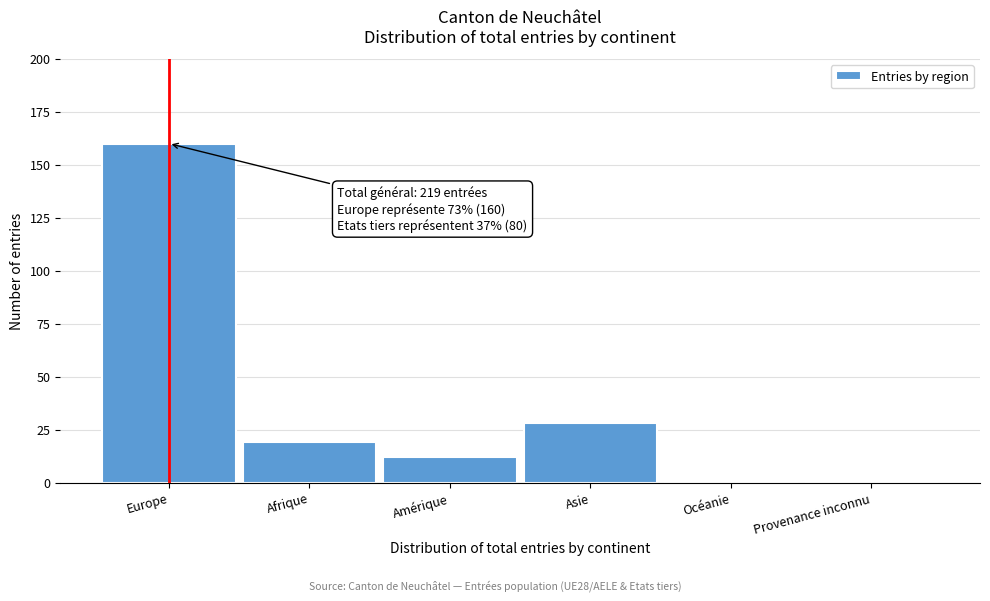

Reading right to left, transcribe all the data shown in this chart.

Provenance inconnu=0	Océanie=0	Asie=28	Amérique=12	Afrique=19	Europe=160